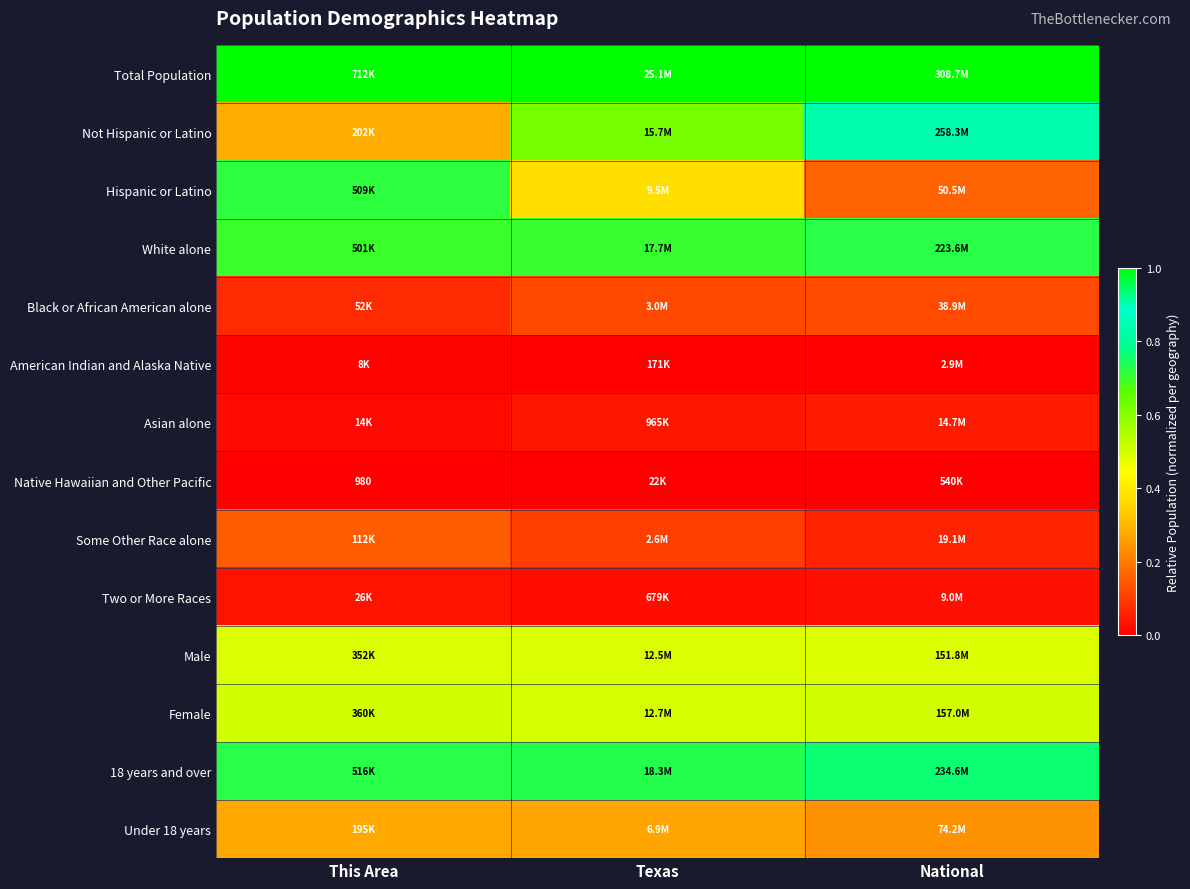

Which category has the highest value across all series?

This Area